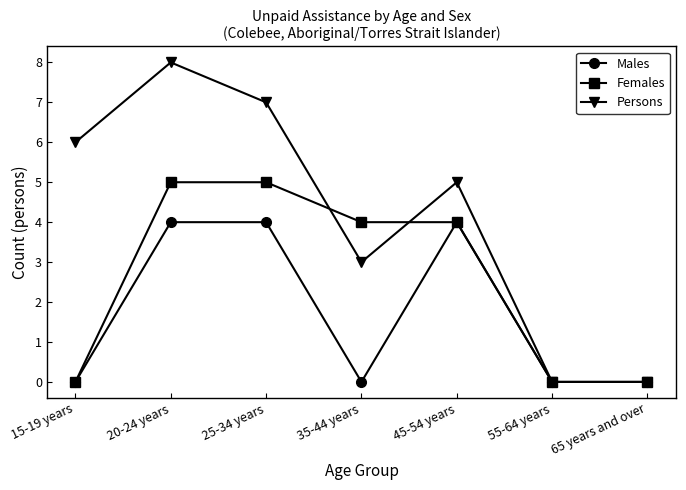

What is the label of the 2nd point from the right?

55-64 years